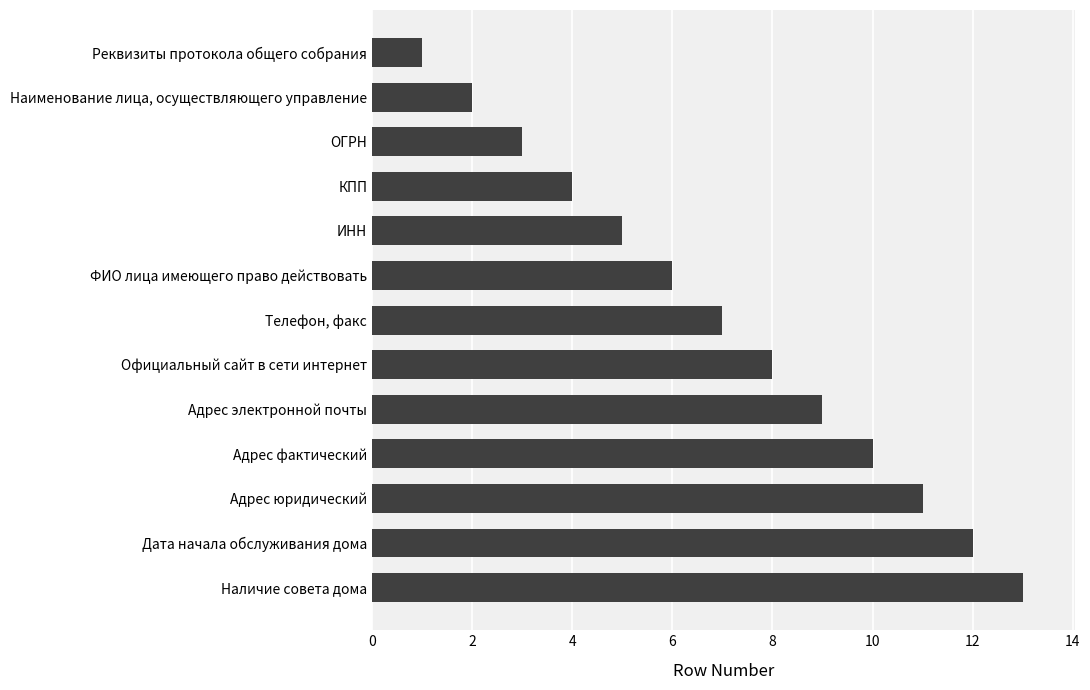

At which category does the chart reach its peak across all series?

Наличие совета дома